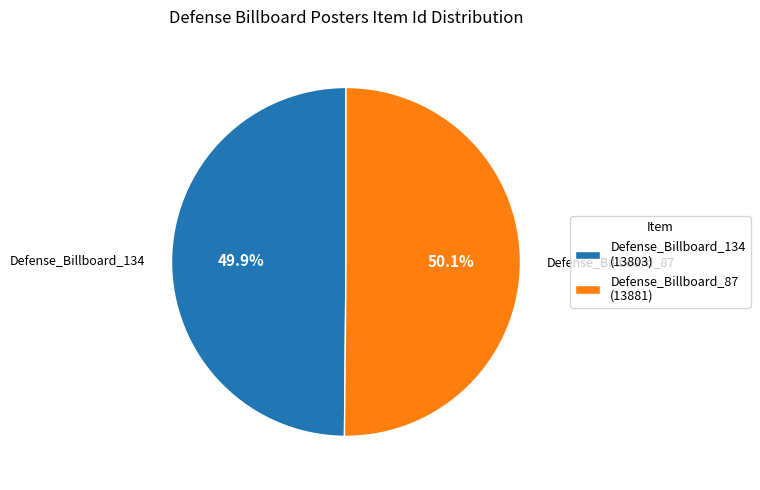

Is there a majority slice in this chart?

Yes